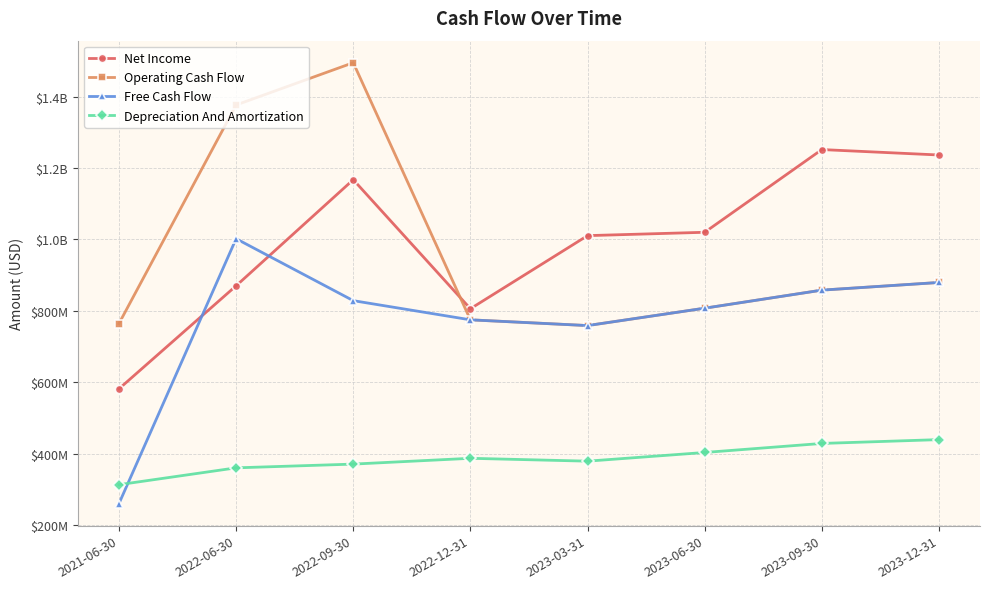

What are all the series names shown in the legend?

Net Income, Operating Cash Flow, Free Cash Flow, Depreciation And Amortization